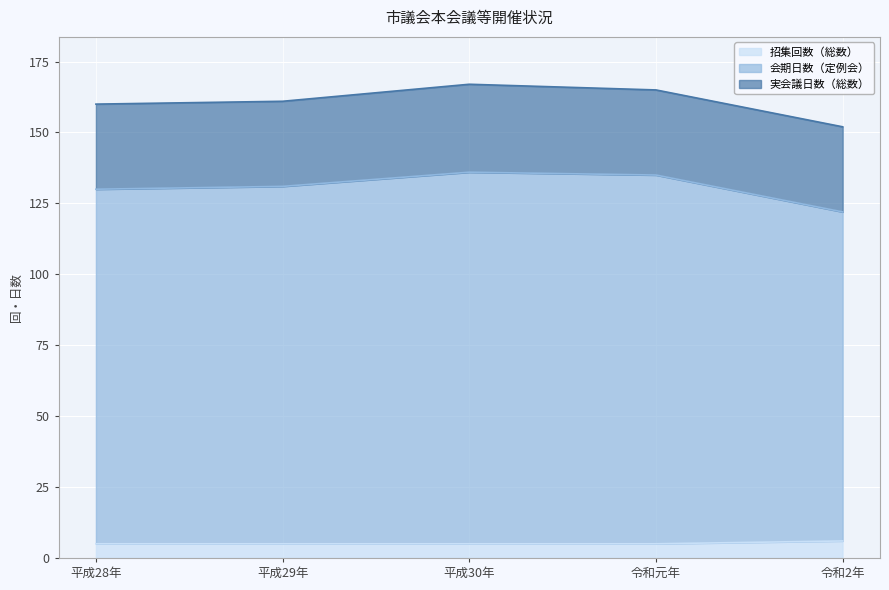

Which category has the highest value across all series?

平成30年